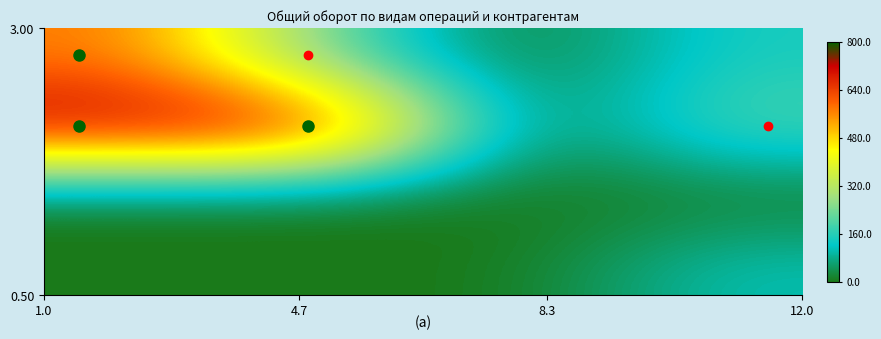

How many series are shown in this chart?

4